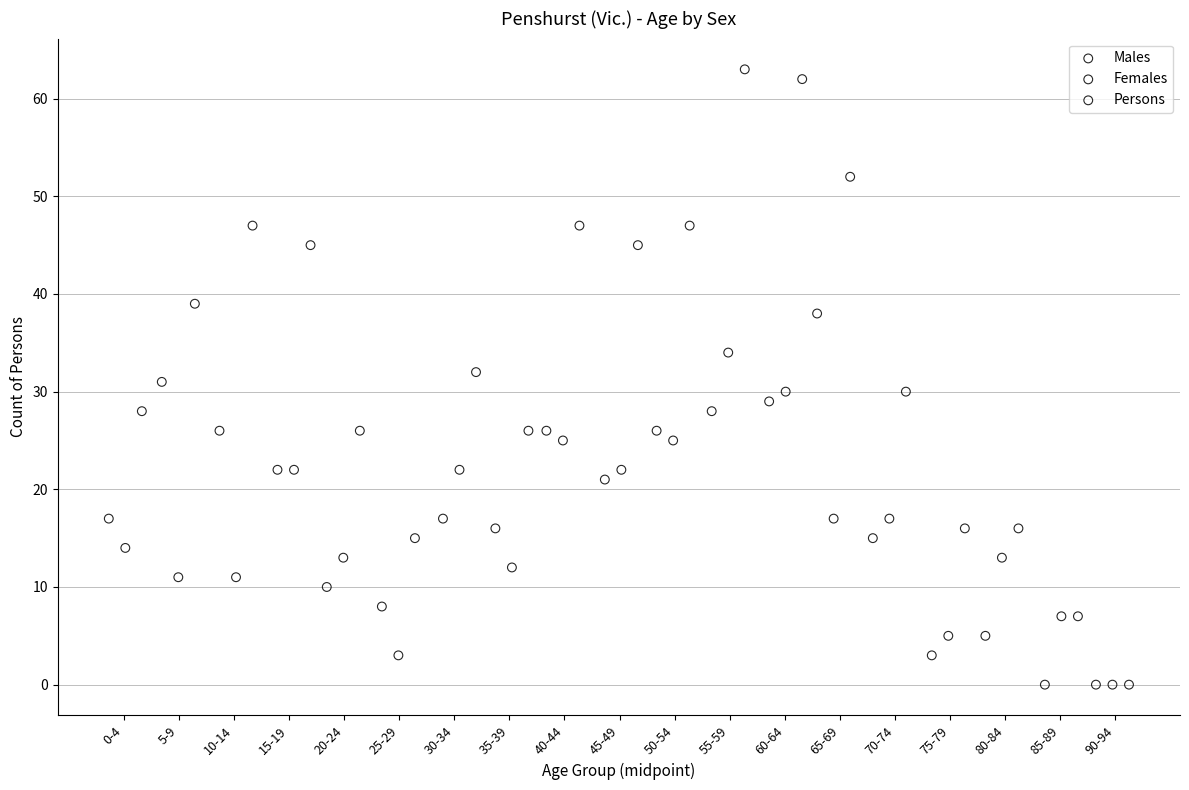

Which series reaches the maximum Y coordinate?

Persons